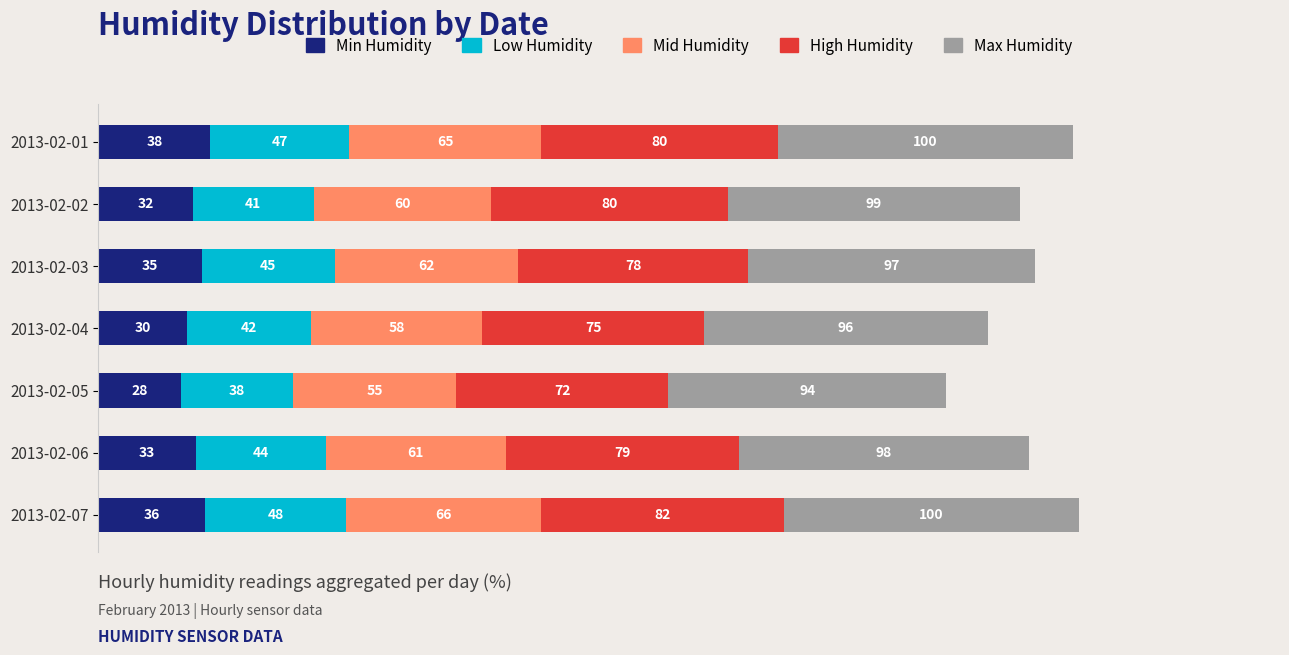

At which category is the sum across all series the highest?

2013-02-07